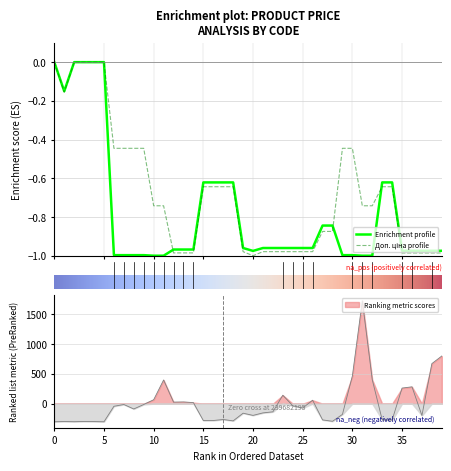

Is it true that Ціна equals -0.6 at 276092105?

False